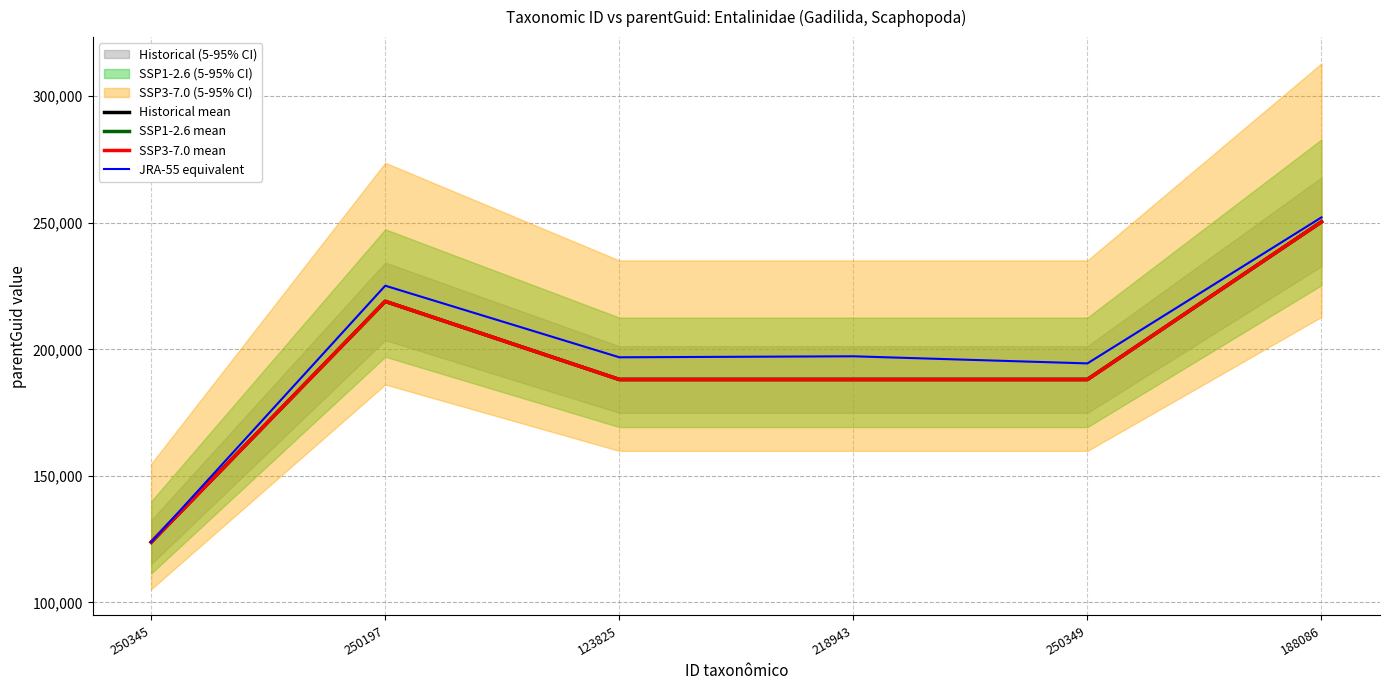

What position from the right is 188086?

1